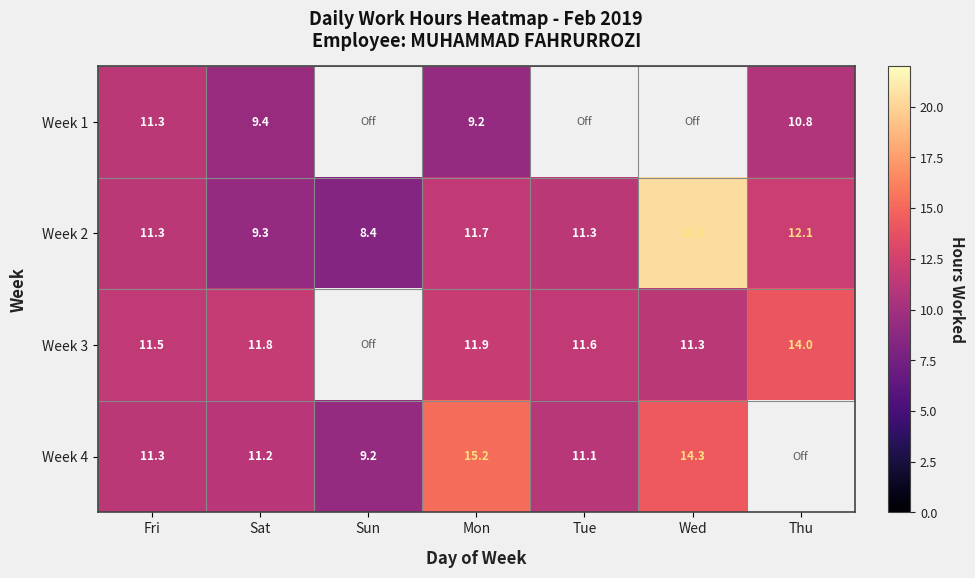

At how many categories does at least one series exceed 0?

7